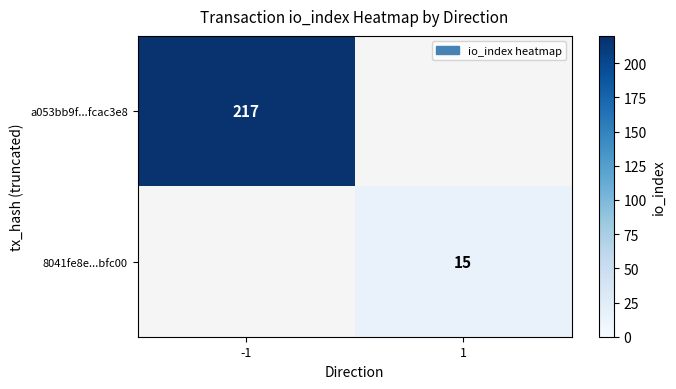

The value of a053bb9f...fcac3e8 at -1 is 217. True or false?

True